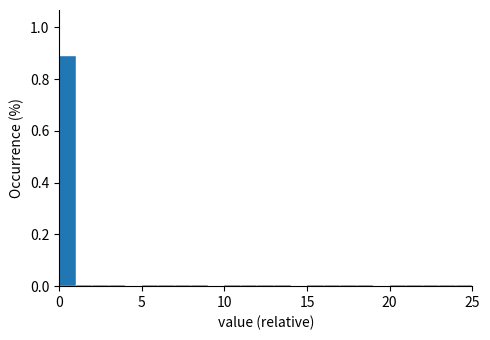

Around what value on the x-axis is the tallest bar? Give the approximate position of its centre, as read against the axis.

0.5